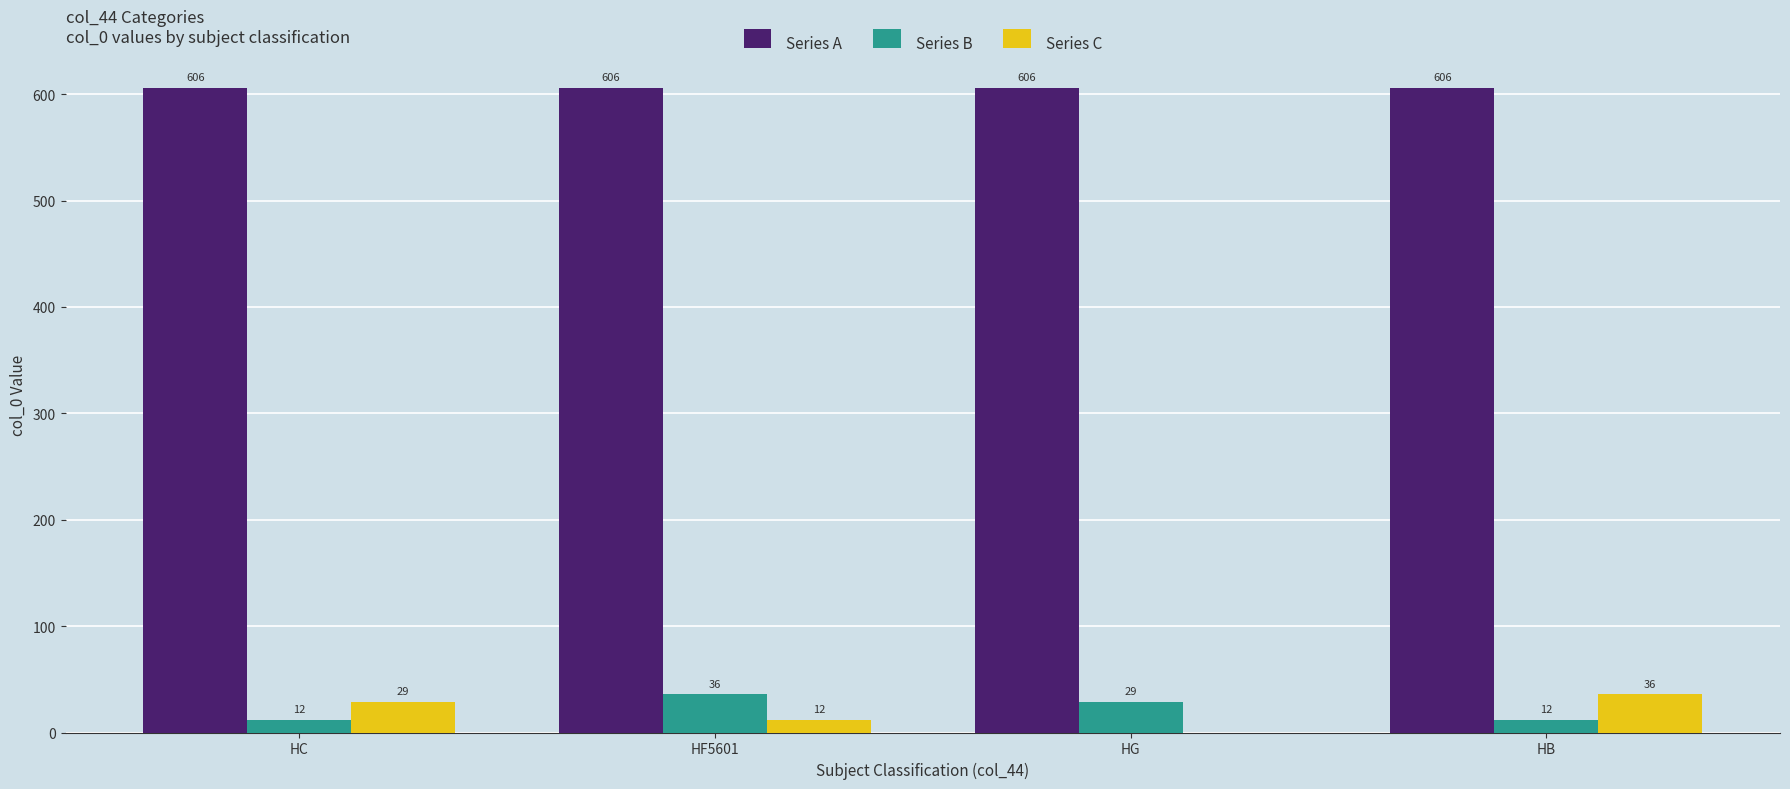

Count the Series C values in the range 12 to 36.

3